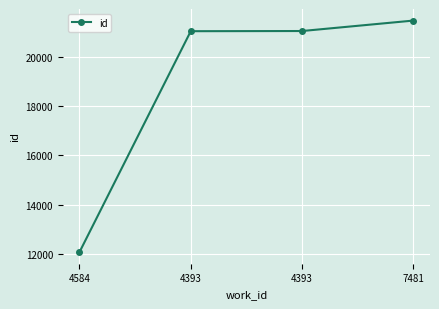

Reading left to right, transcribe all the data shown in this chart.

12063	21053	21060	21485